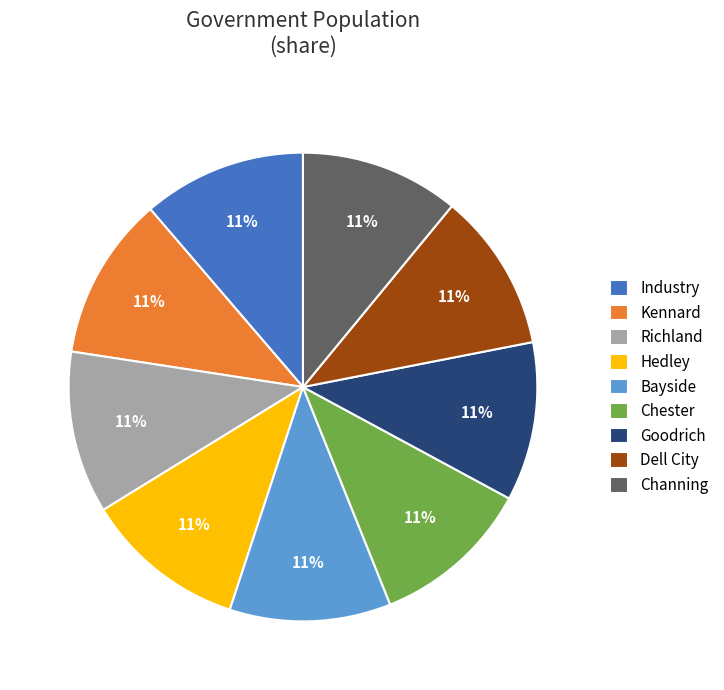

Is it true that Bayside is 11% of the pie?

True